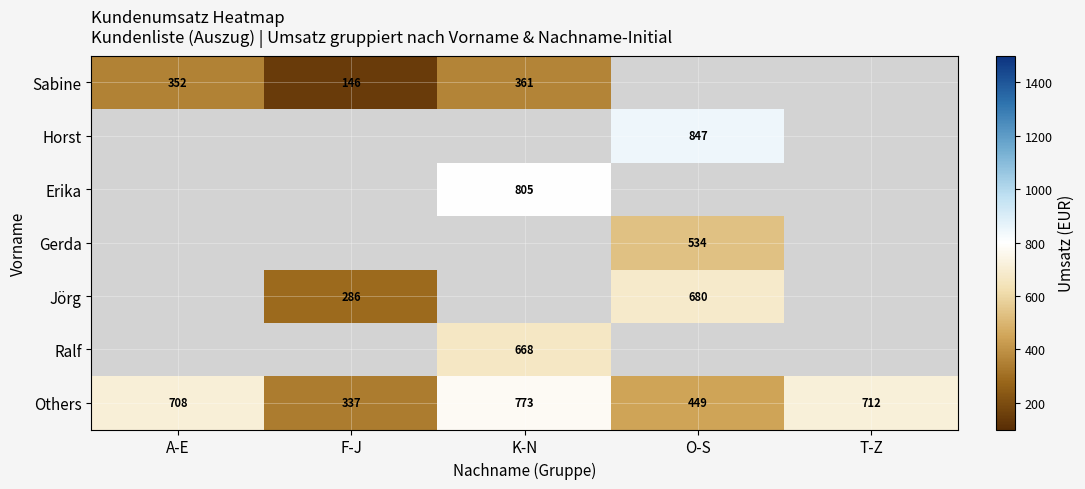

What is the maximum value shown in the chart?

847.3